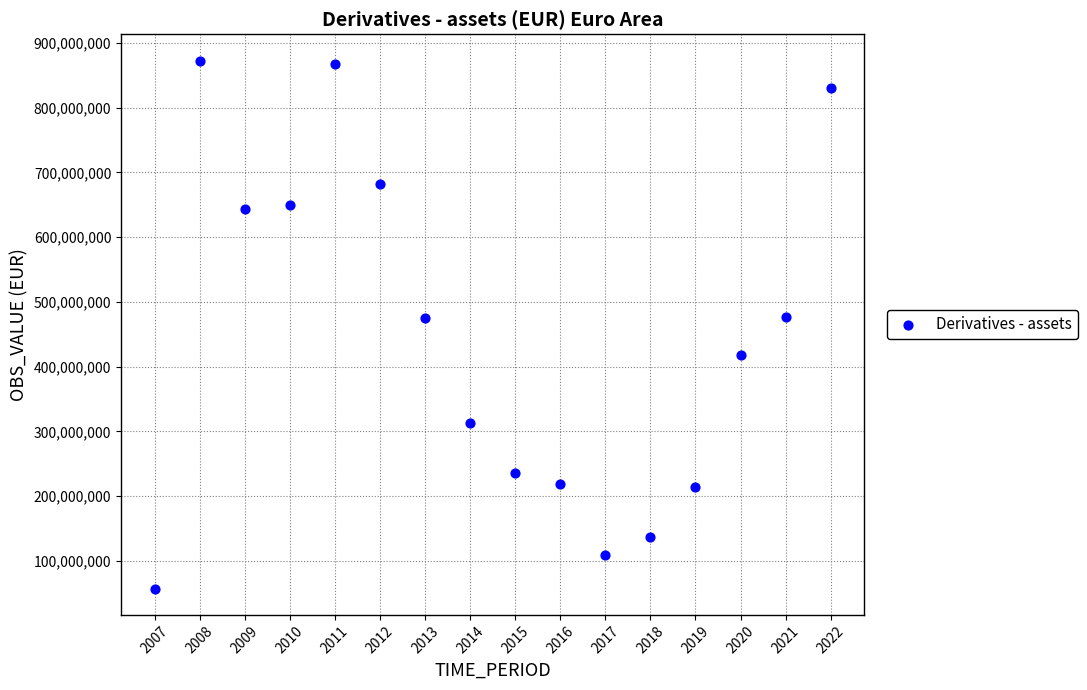

What is the range of X values (max minus min)?

15.0